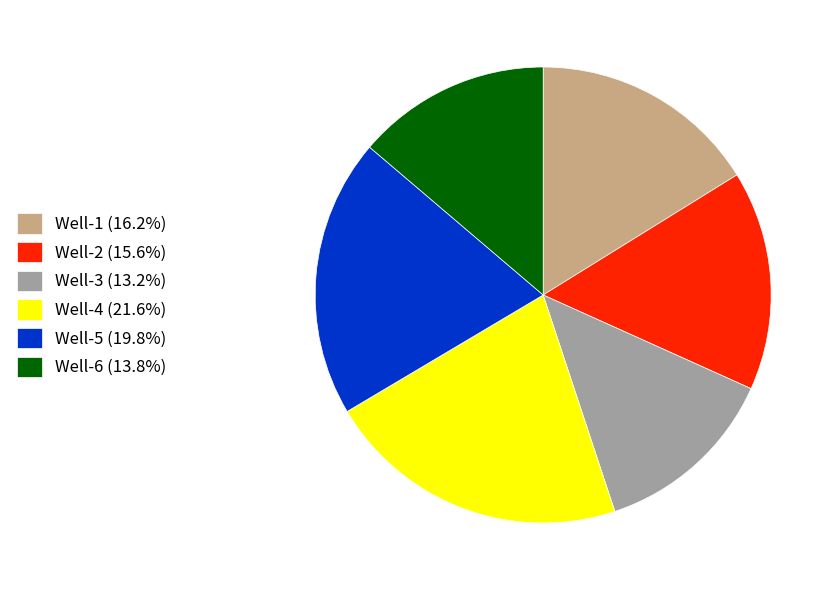

Is there any slice that represents more than half of the pie?

No